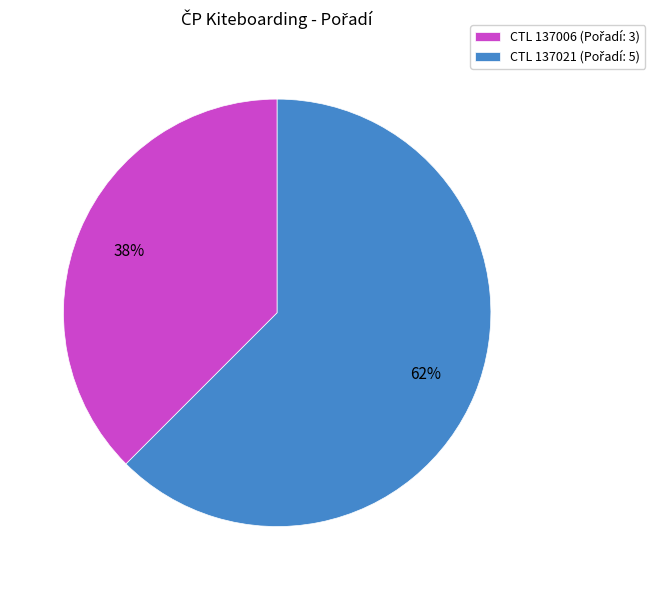

Count the number of slices in the pie.

2